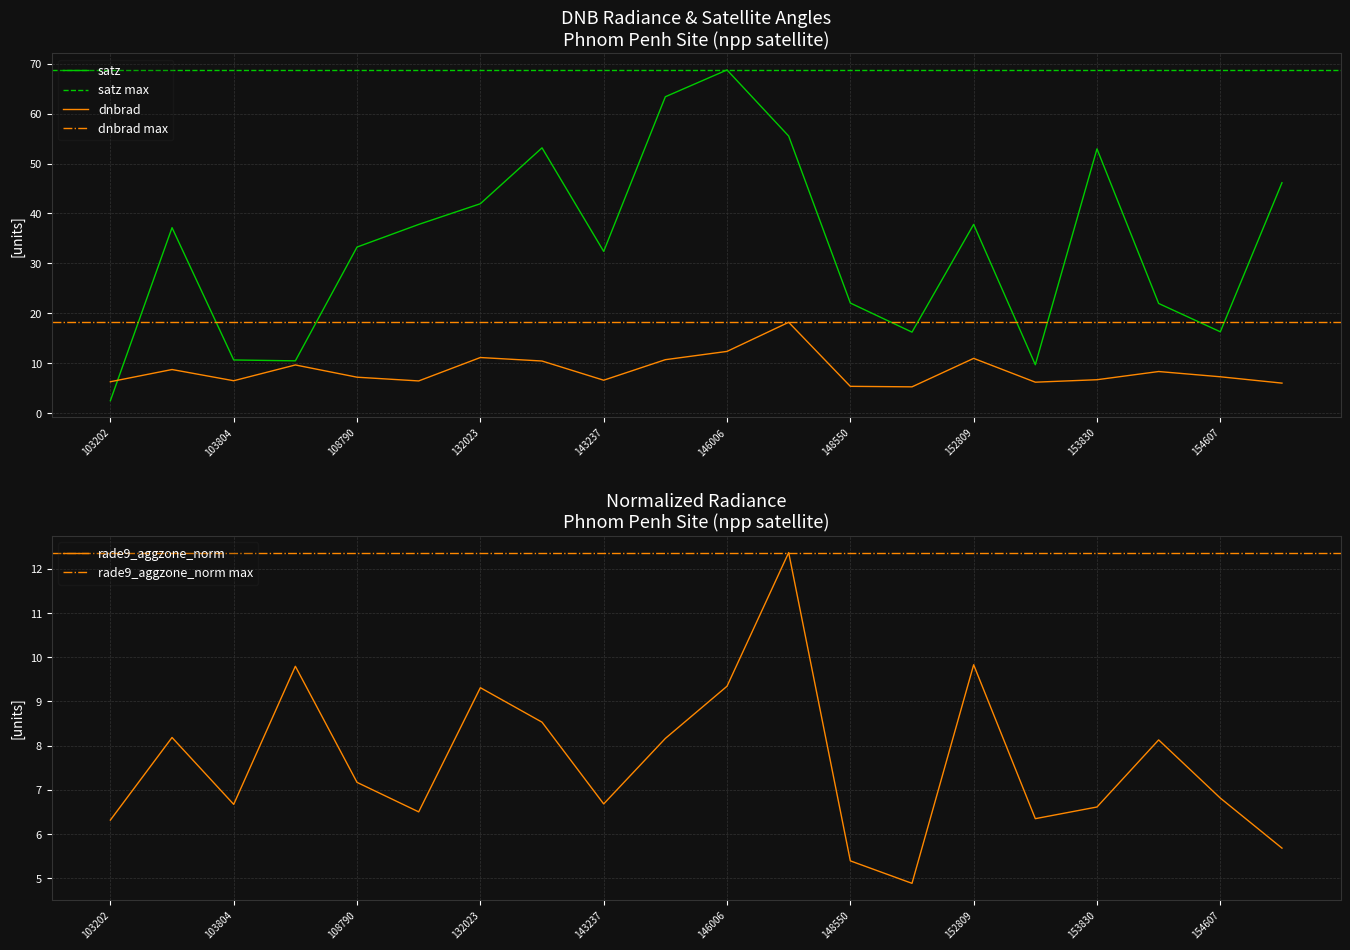

What is the value of the rade9_aggzone_norm point at the 3rd from the left?

6.7